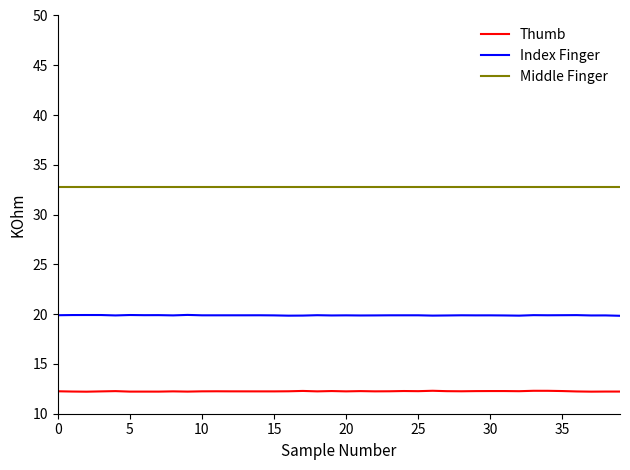

True or false: Thumb and Middle Finger cross at least once.

False